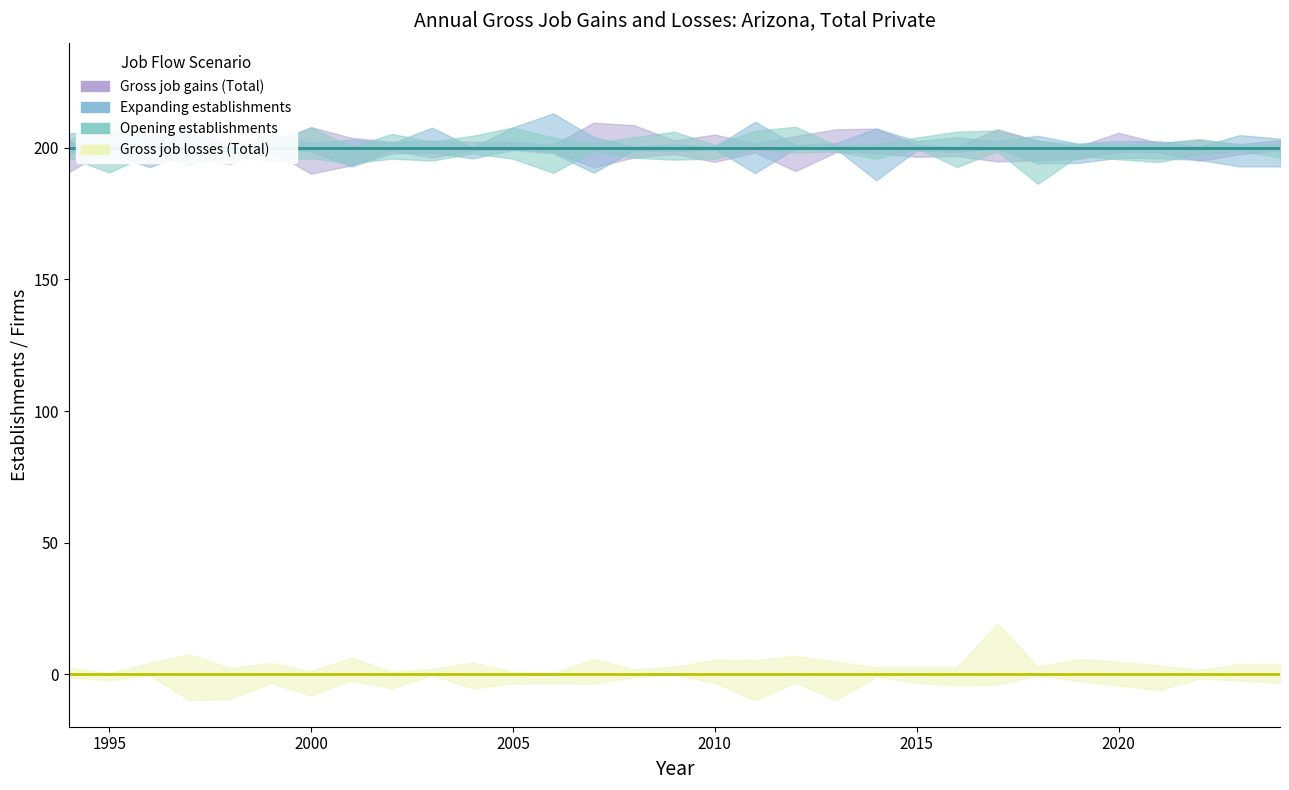

At how many categories does at least one series exceed 84?

31